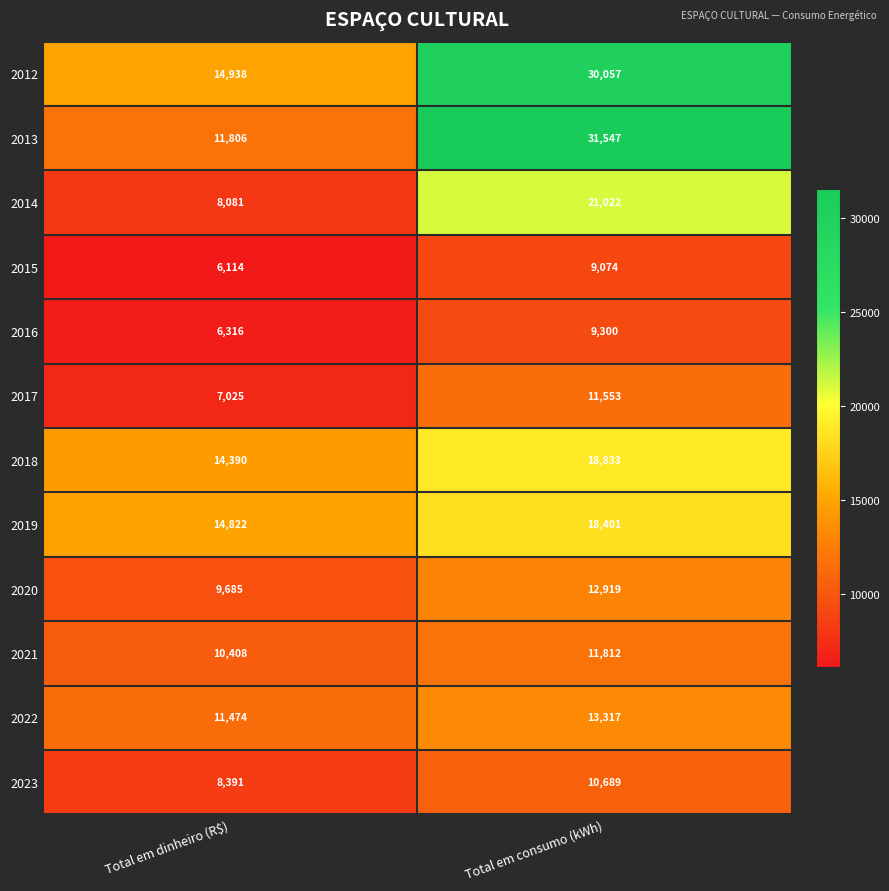

At which category does the chart reach its minimum across all series?

Total em dinheiro (R$)